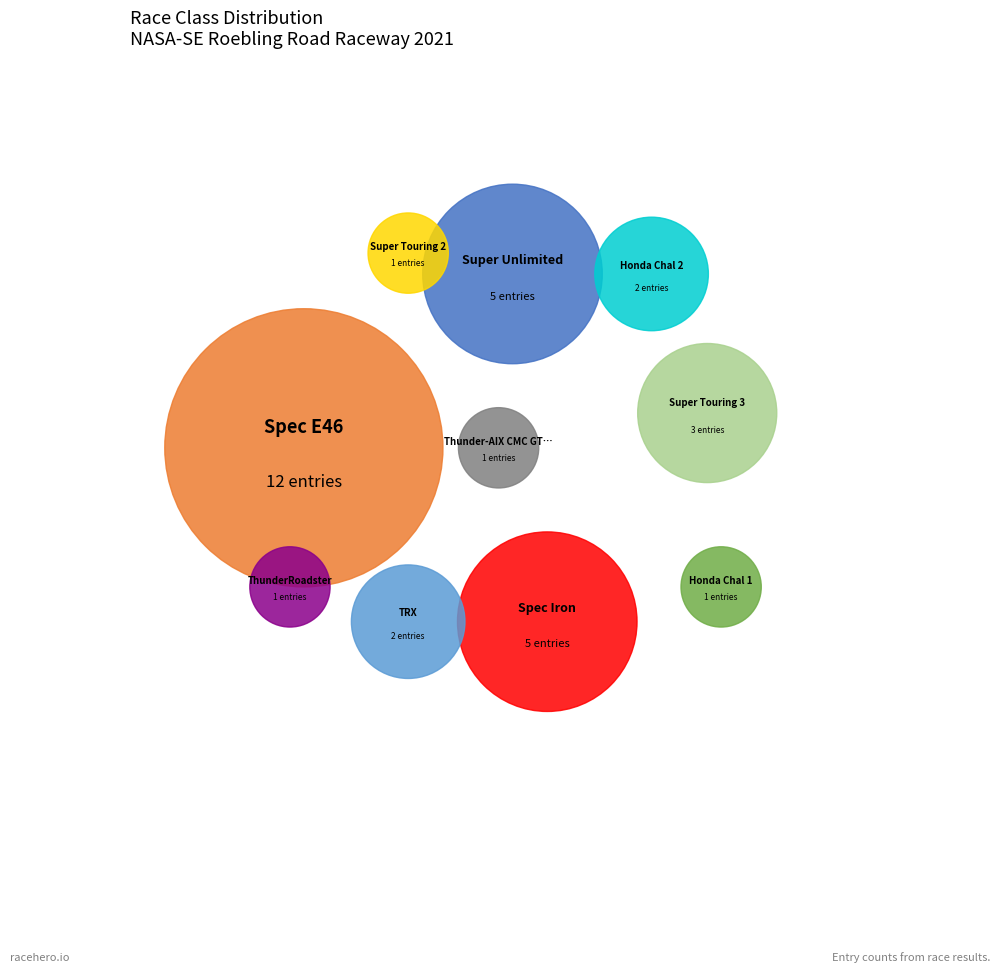

How many slices are in this pie chart?

10